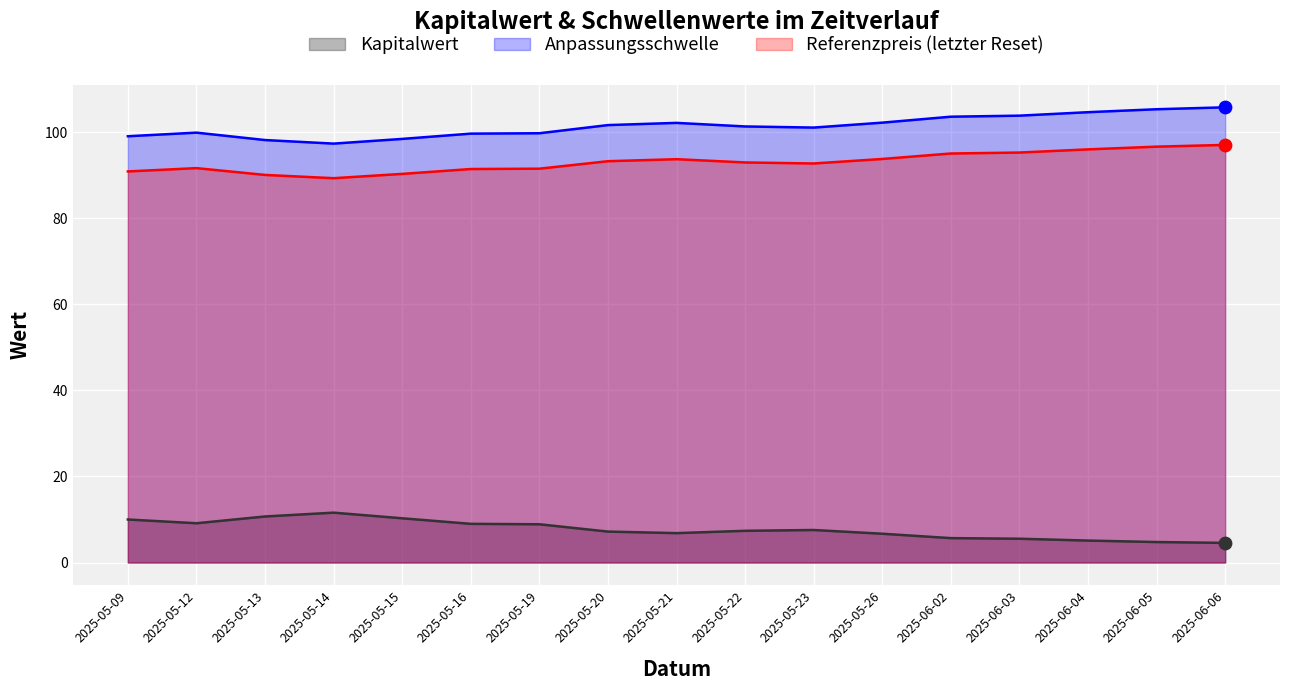

Which series reaches the minimum Y coordinate?

Kapitalwert